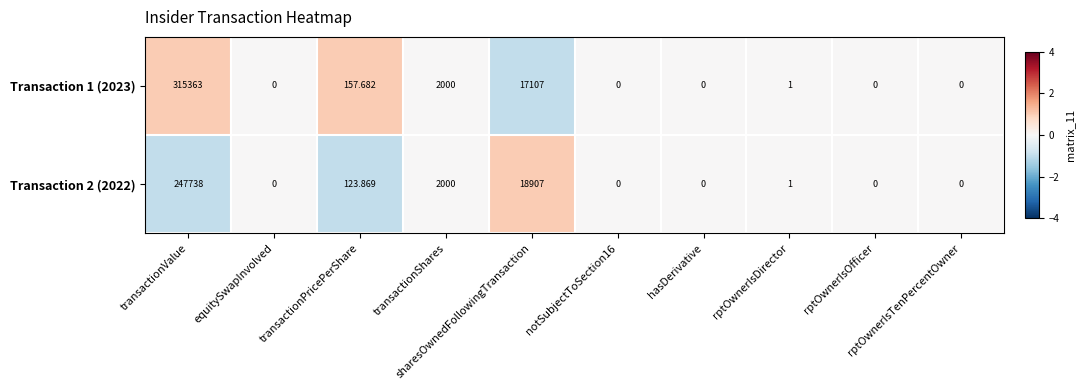

How many distinct data groups are displayed?

2